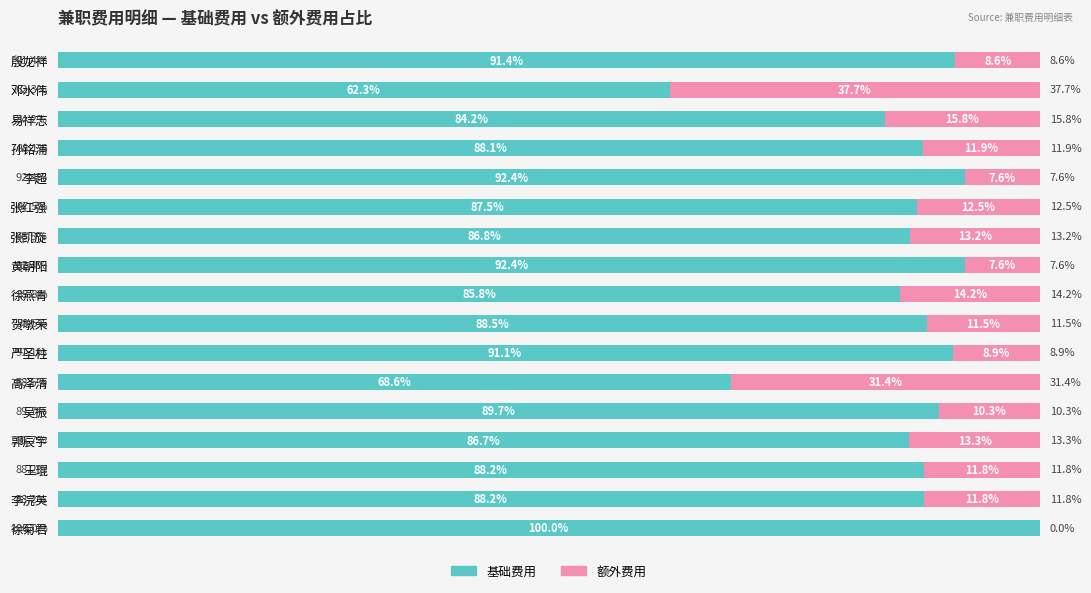

Reading right to left, what are all the values shown in this chart?

基础费用占比: 100.0	88.2	88.2	86.7	89.7	68.6	91.1	88.5	85.8	92.4	86.8	87.5	92.4	88.1	84.2	62.3	91.4
额外费用占比: 0.0	11.8	11.8	13.3	10.3	31.4	8.9	11.5	14.2	7.6	13.2	12.5	7.6	11.9	15.8	37.7	8.6